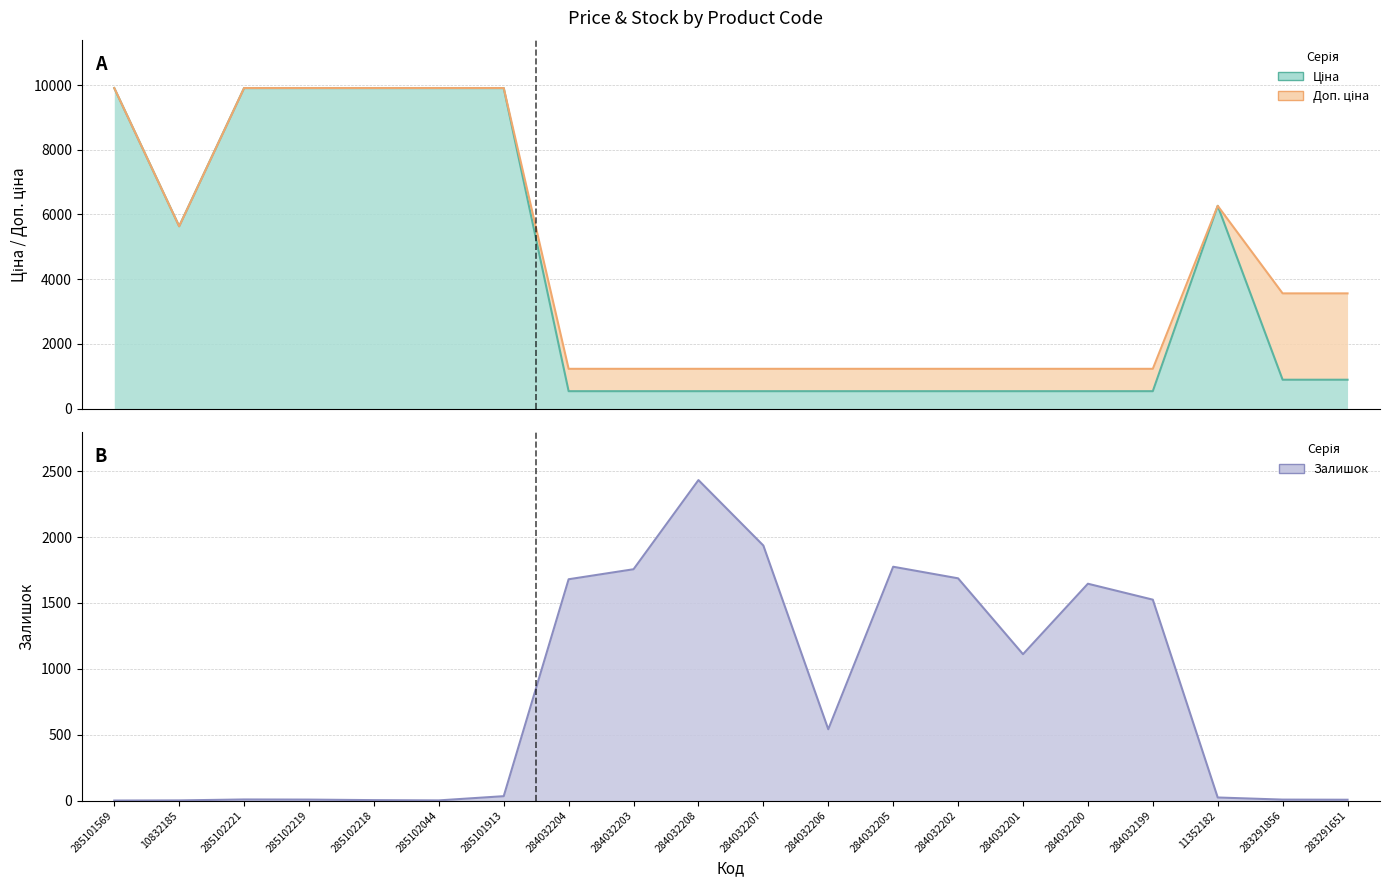

At which label is the value closest to 1216?

284032201